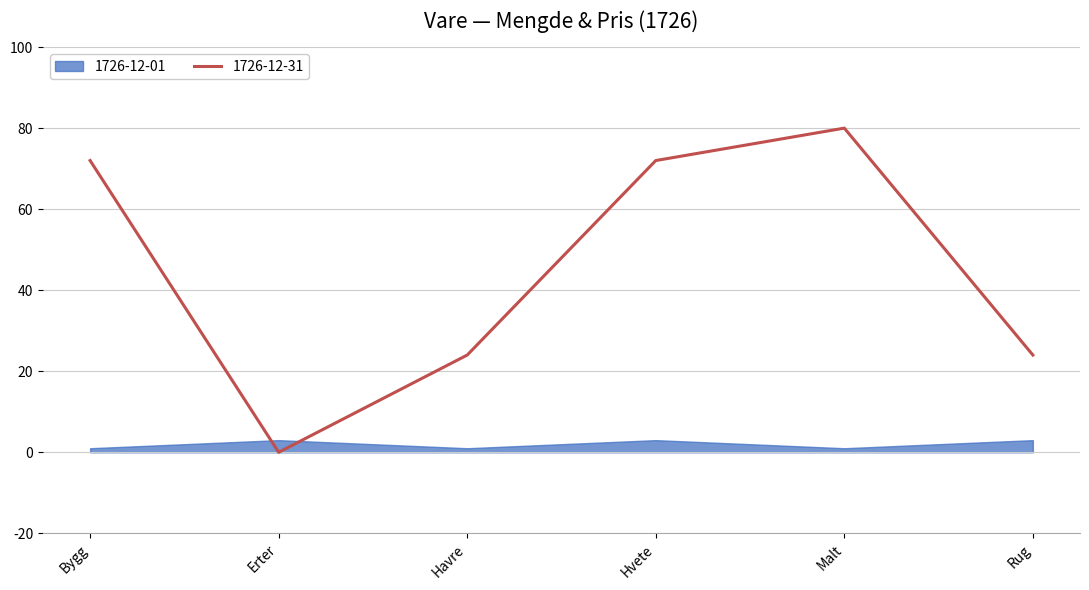

Where is the first local minimum?

Erter